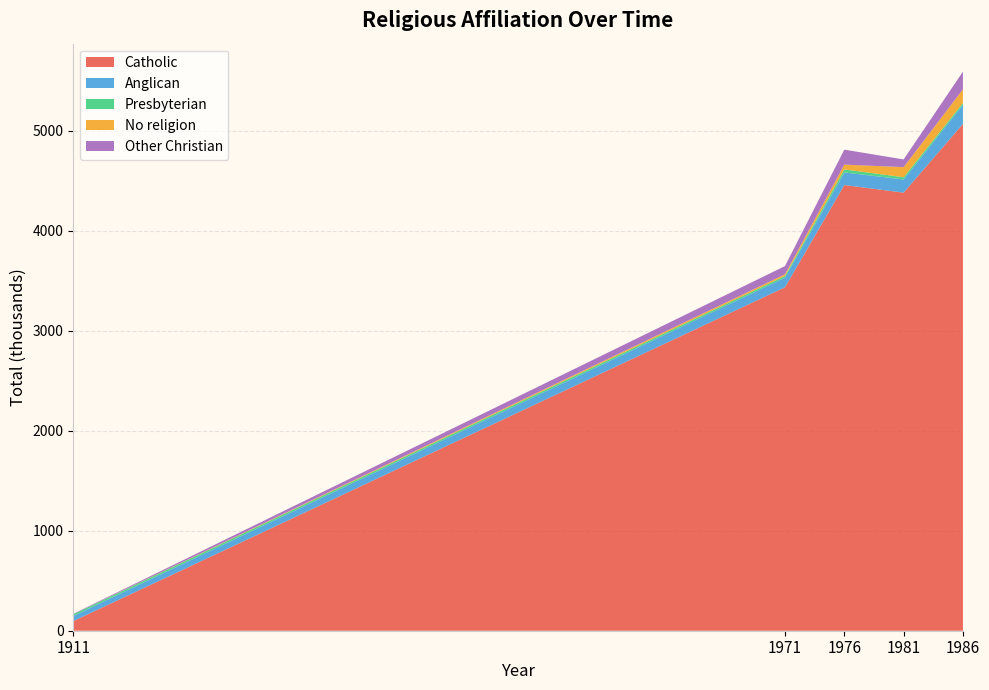

The value of Catholic at 1976 is 7300. True or false?

False